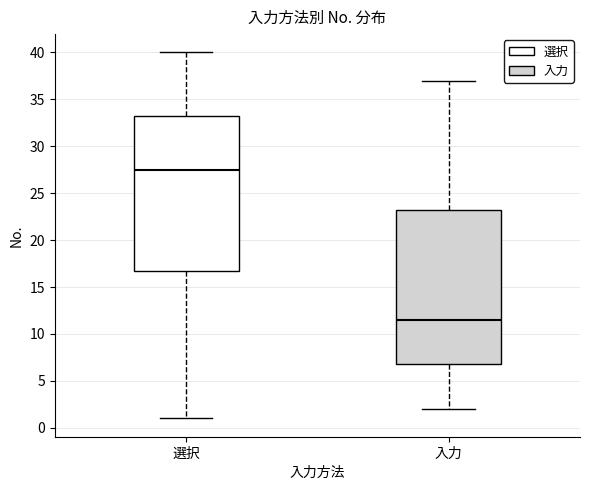

Reading left to right, read every box against the y-axis: the position of its median line, the range the box covers, and the ends of its whiskers. The values are not printed on the chart, so give them approximately, as read against the axis.

選択: median 27.5, box 17.0 to 33.5, whiskers 1.0 to 40.0
入力: median 11.5, box 7.0 to 23.5, whiskers 2.0 to 37.0